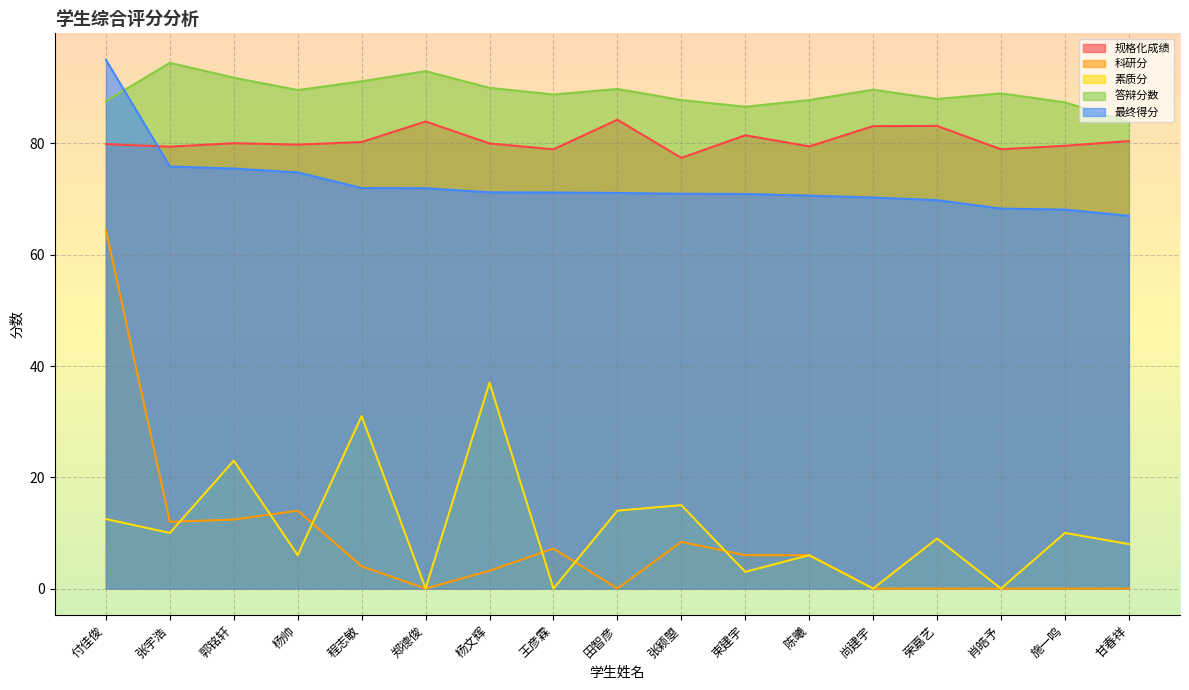

What are all the series names shown in the legend?

规格化成绩, 科研分, 素质分, 答辩分数, 最终得分